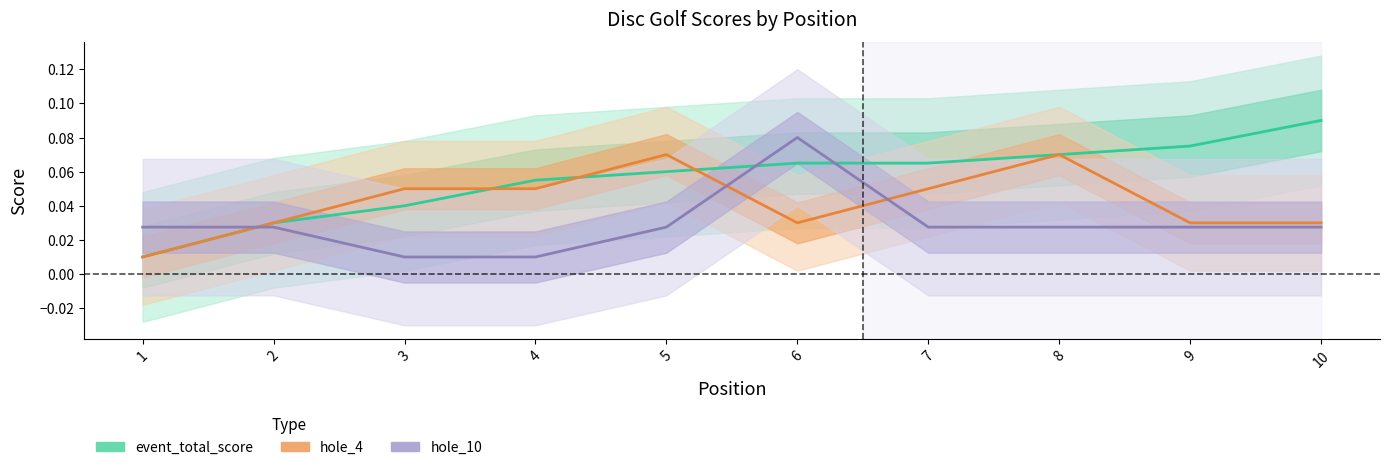

Which series has the largest total across all categories?

event_total_score